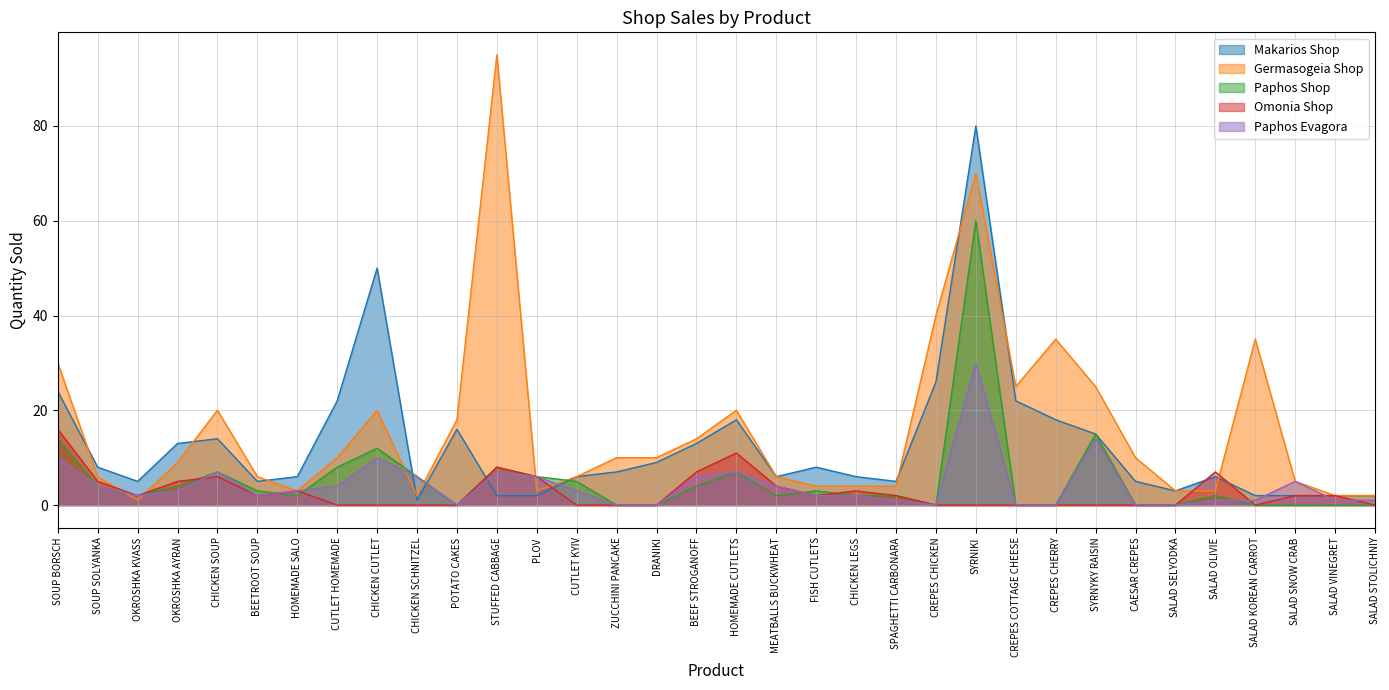

Which label corresponds to the smallest value in the chart?

POTATO CAKES